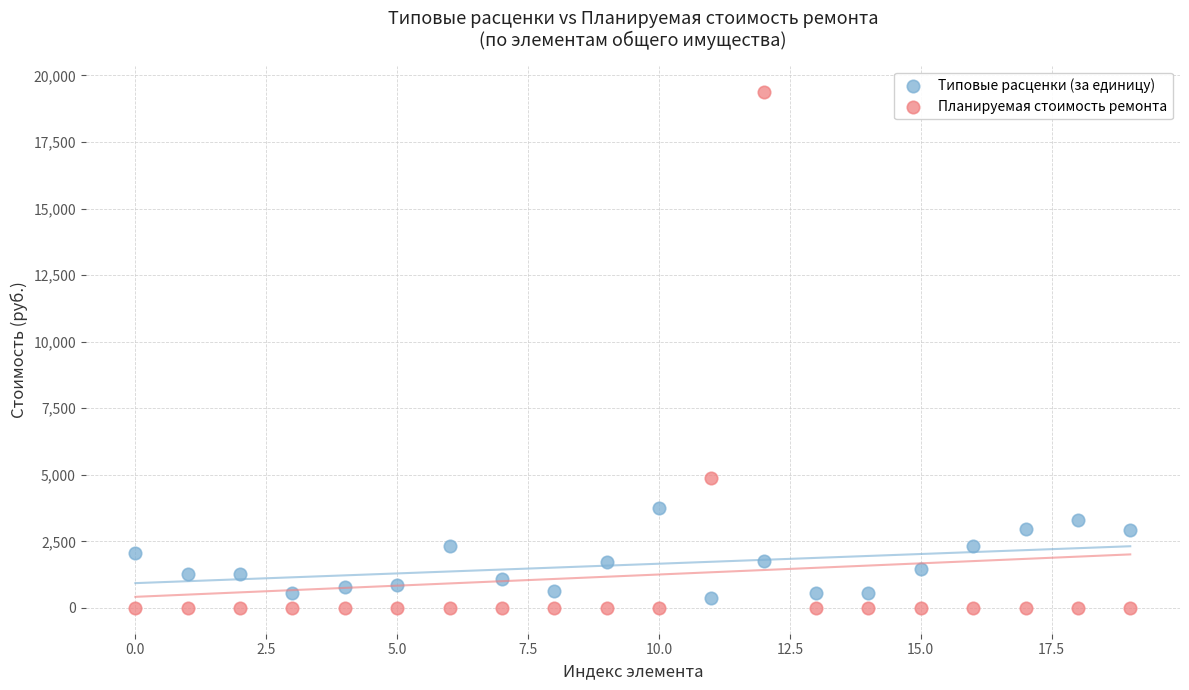

Which series has the widest spread of Y values?

Планируемая стоимость ремонта